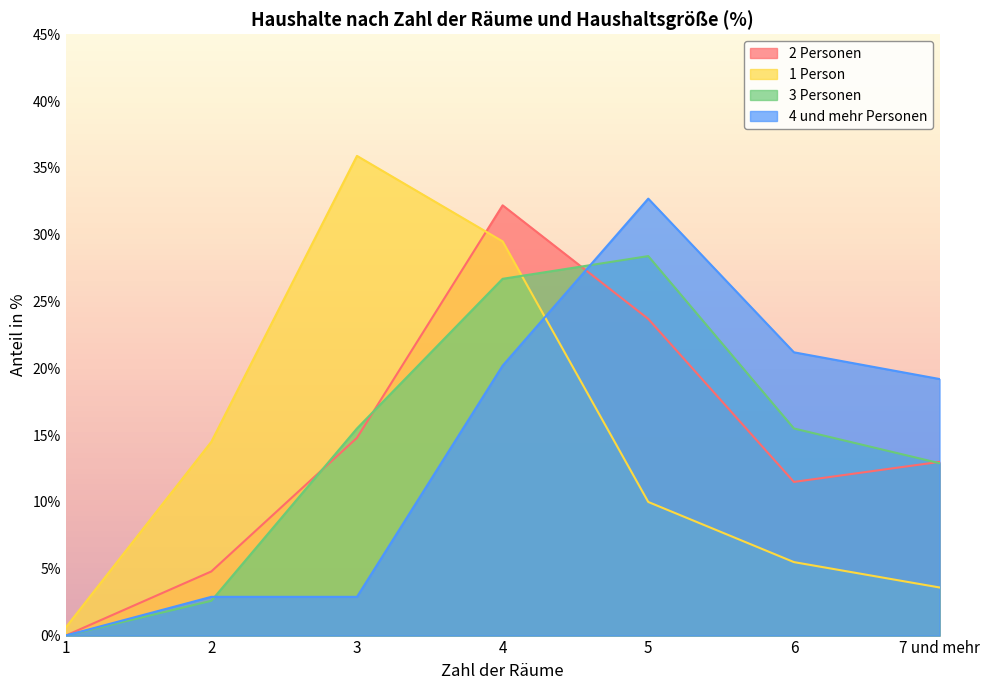

How many lines are shown in the chart?

4